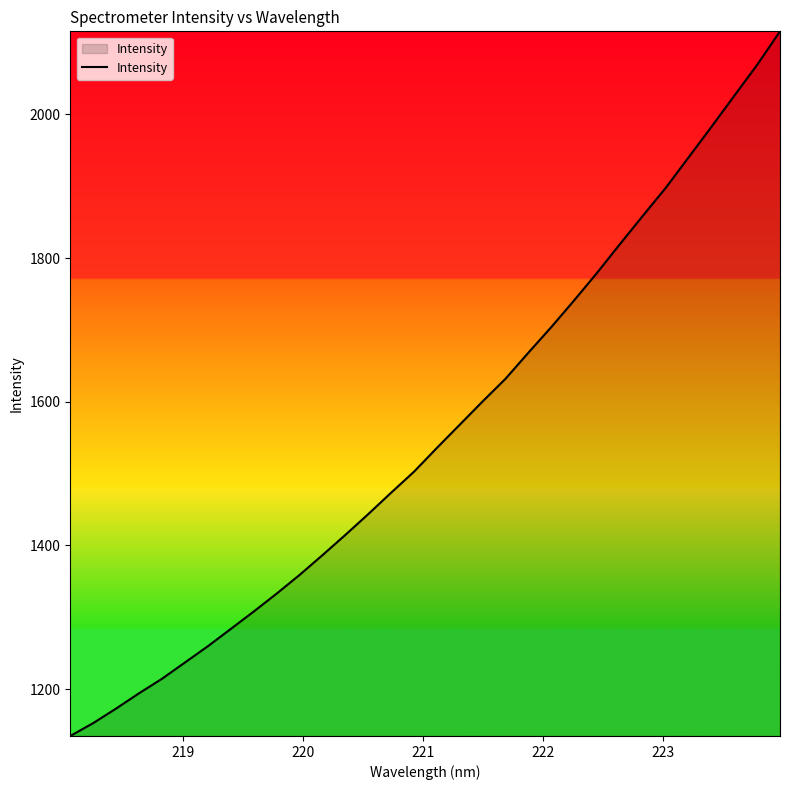

What is the maximum value shown in the chart?

2115.7